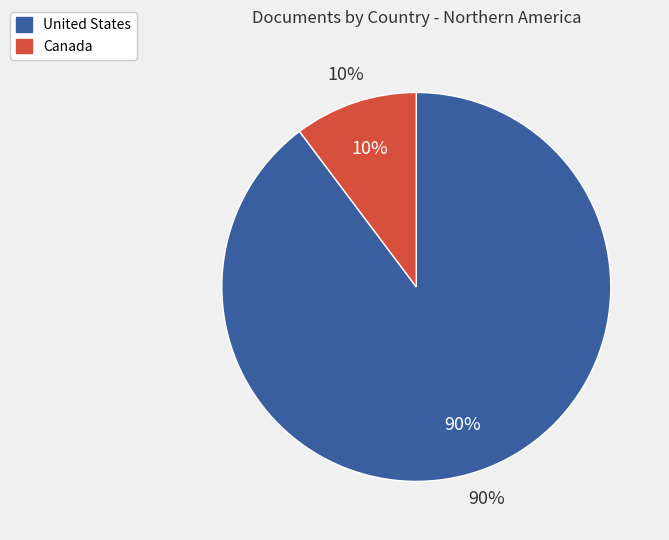

What is the smallest slice in the pie chart?

Canada